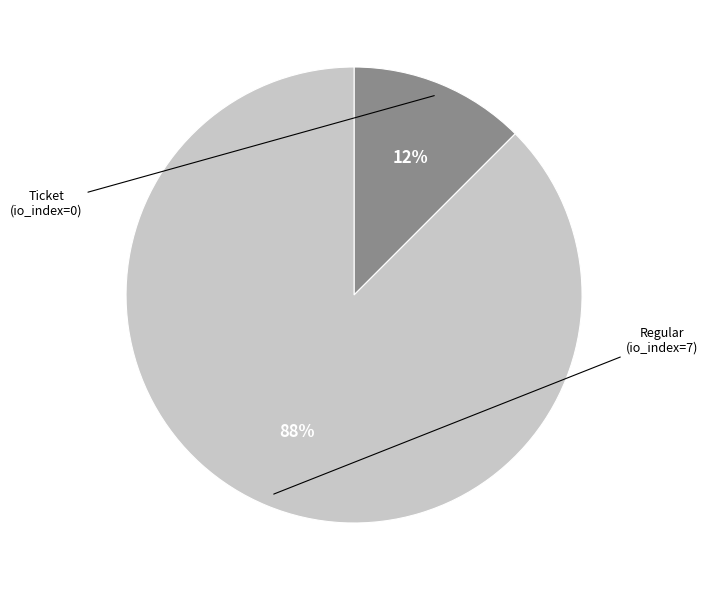

How many segments does this pie chart have?

2